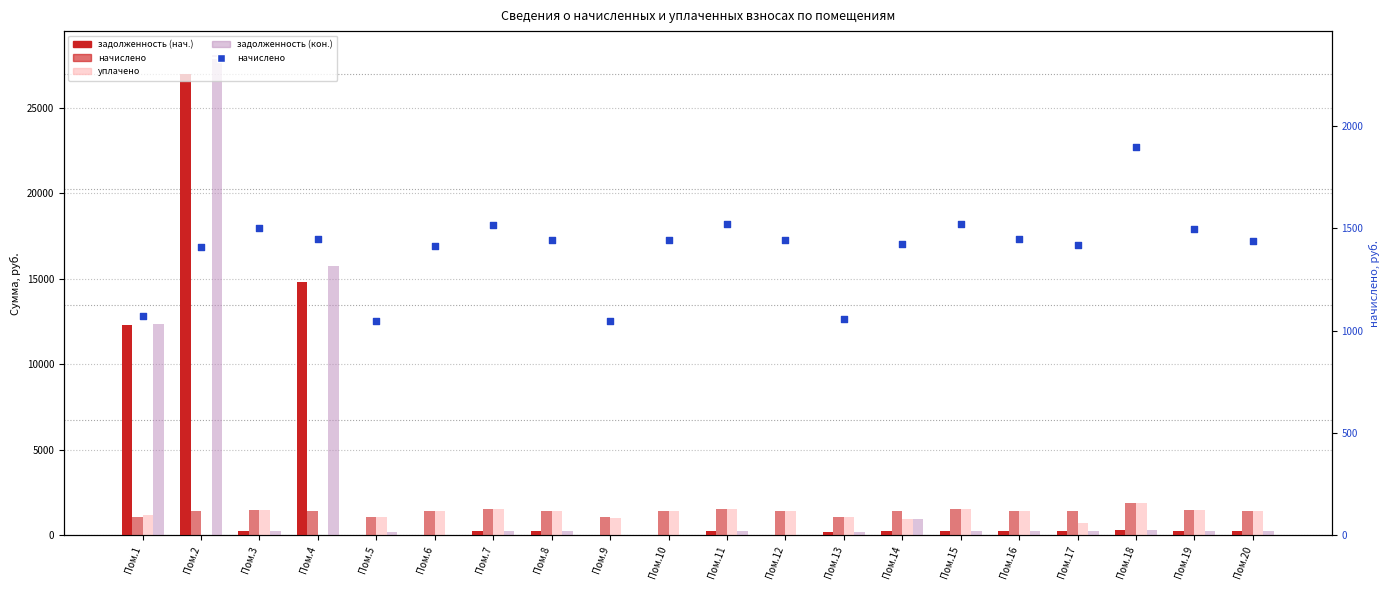

Which series has the largest total across all categories?

задолженность (кон.)